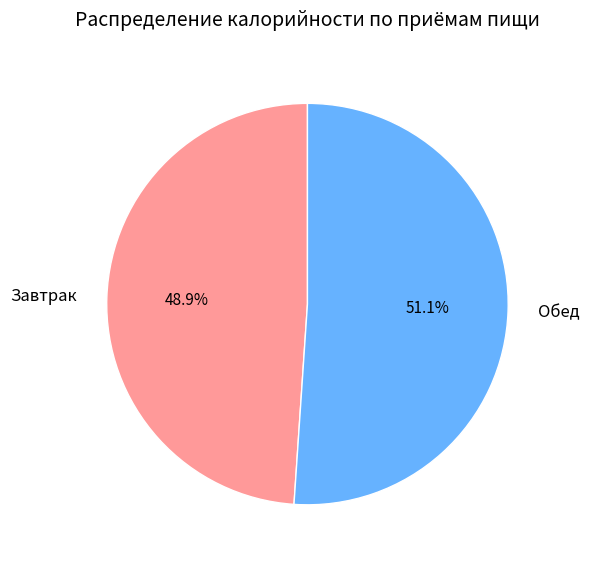

Between Обед and Завтрак, which is larger?

Обед